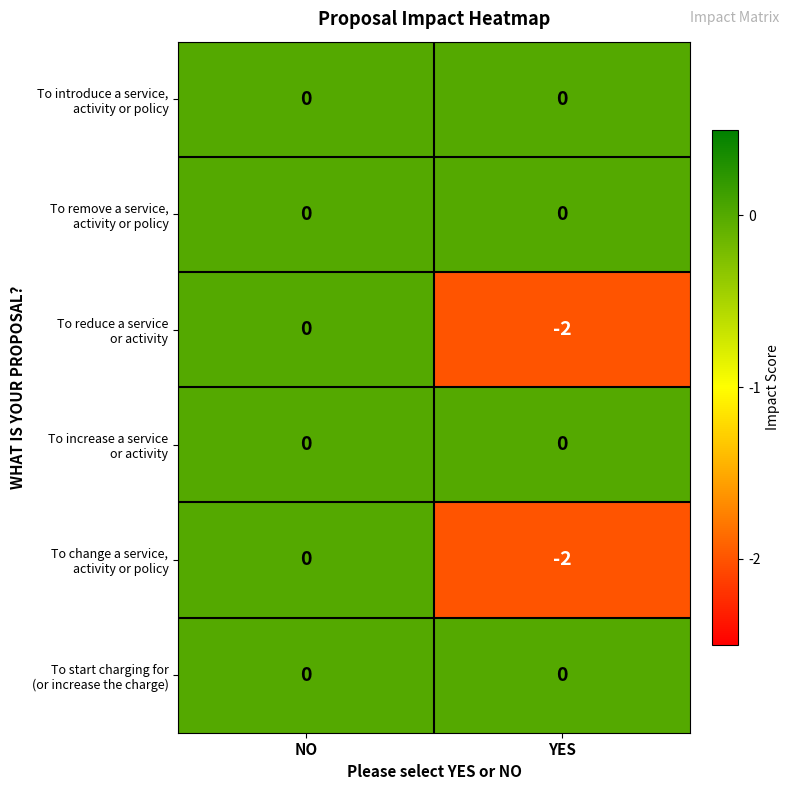

At which category is the sum across all series the highest?

NO